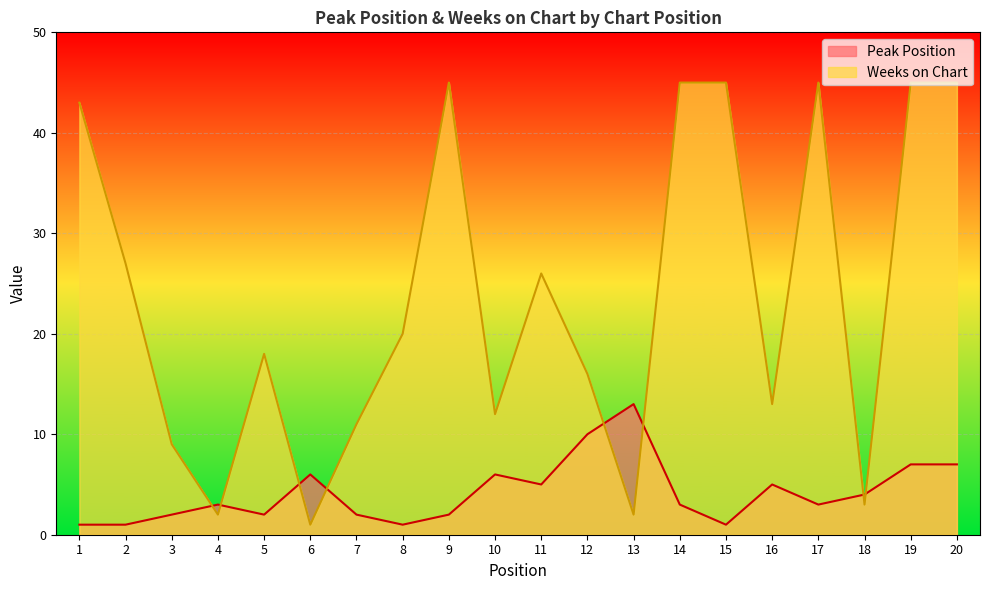

Is it true that Peak Position equals 3 at 17?

True